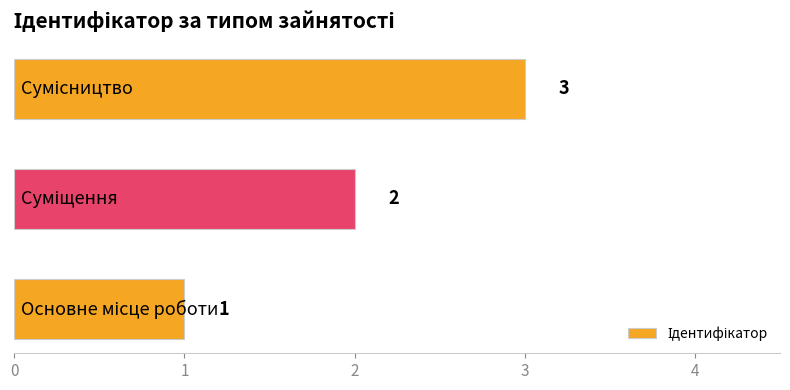

What is the sum of all values?

6